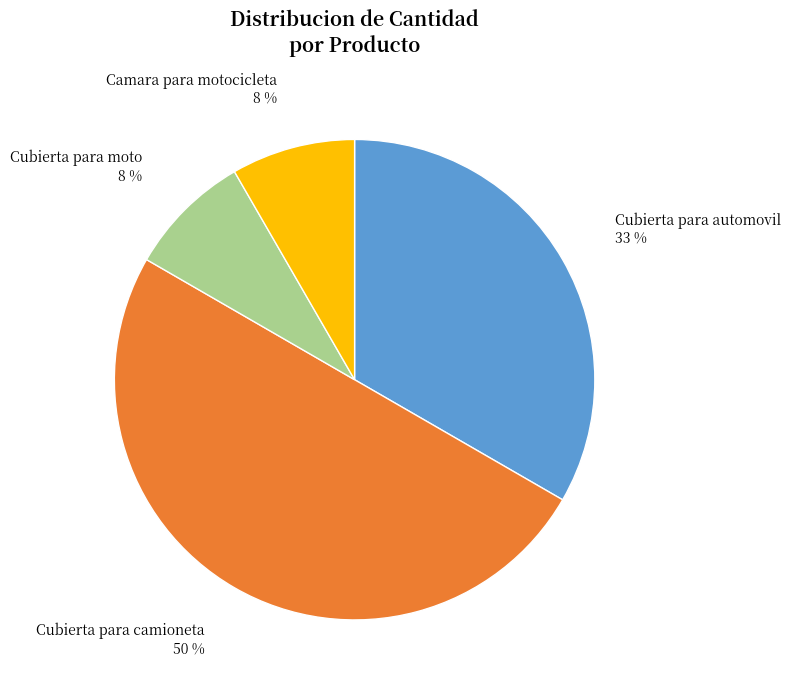

To the nearest percent, what is the average slice percentage?

25%